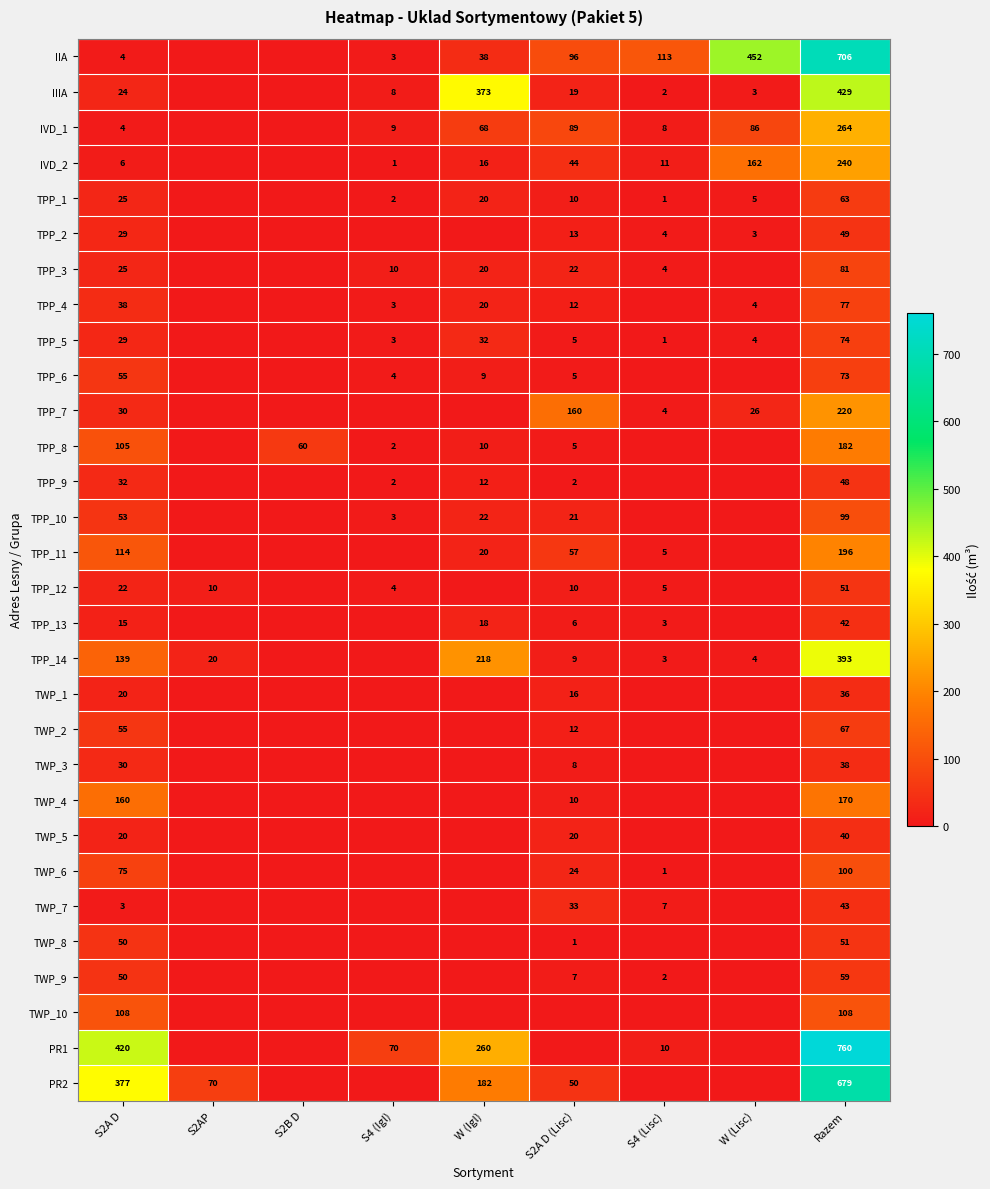

What is the sum of the IVD_1 values at S2A D and Razem?

268